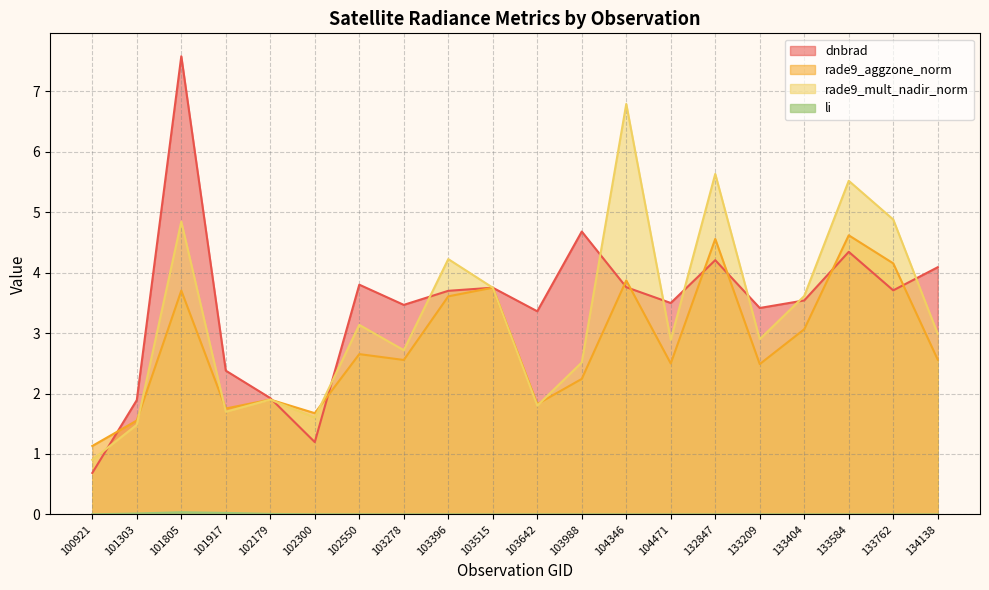

List the labels in order of rade9_aggzone_norm value, smallest first.

100921, 101303, 102300, 101917, 103642, 102179, 103988, 133209, 104471, 103278, 134138, 102550, 133404, 103396, 101805, 103515, 104346, 133762, 132847, 133584